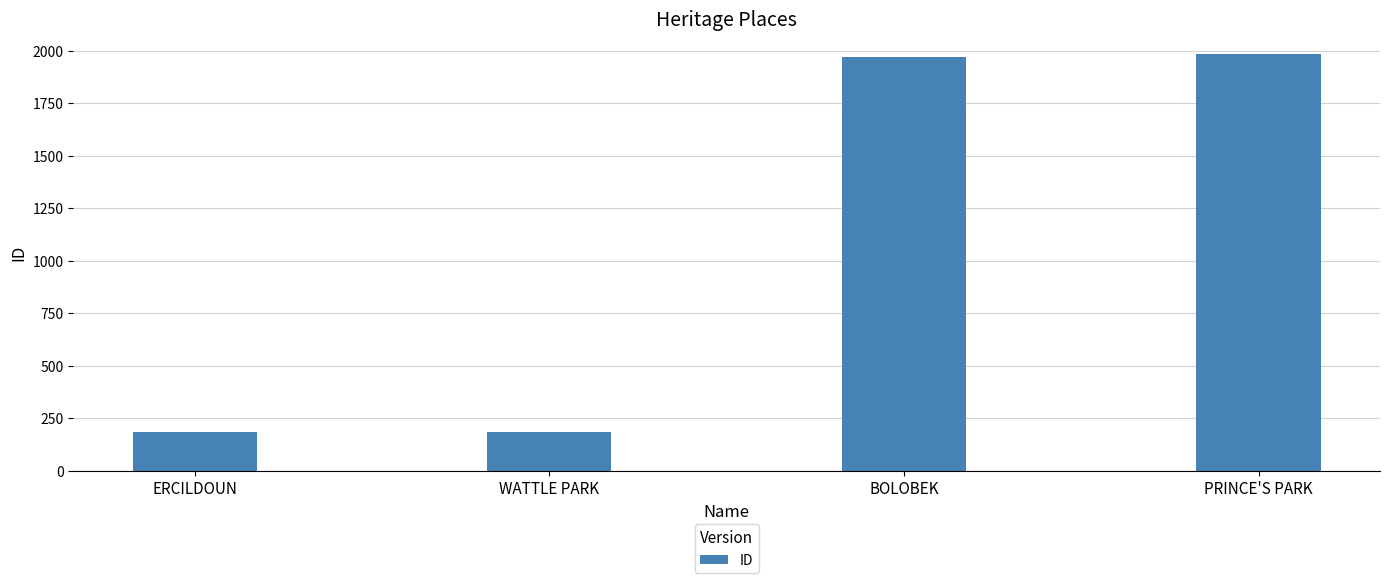

At which label is the value closest to 1083?

BOLOBEK